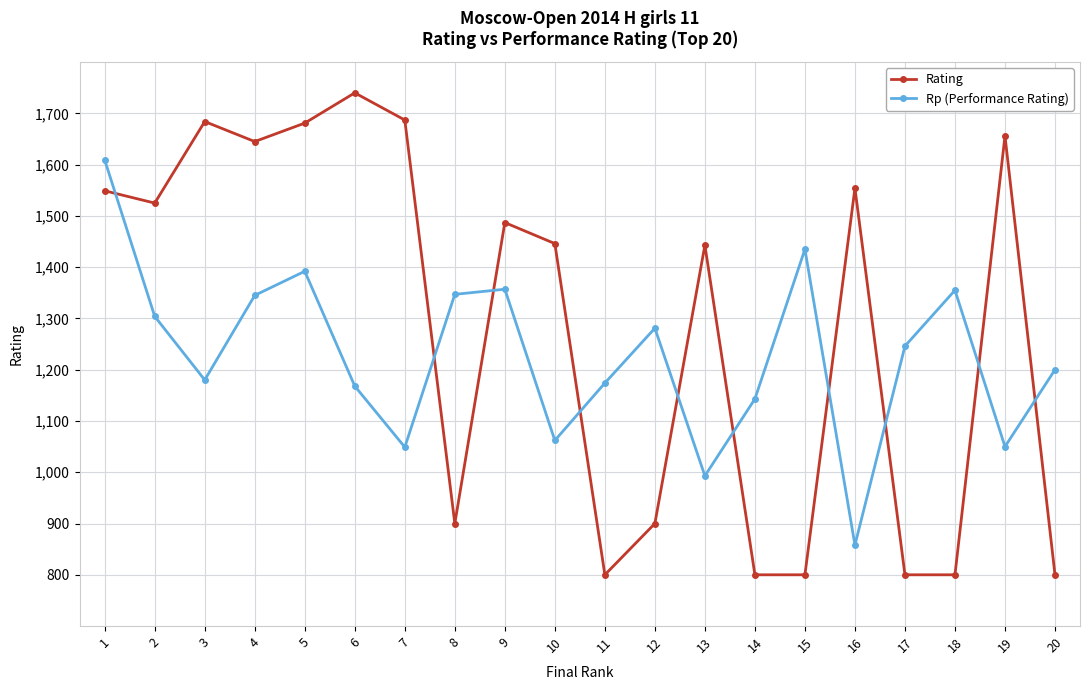

What are all the series names shown in the legend?

Rating, Rp (Performance Rating)